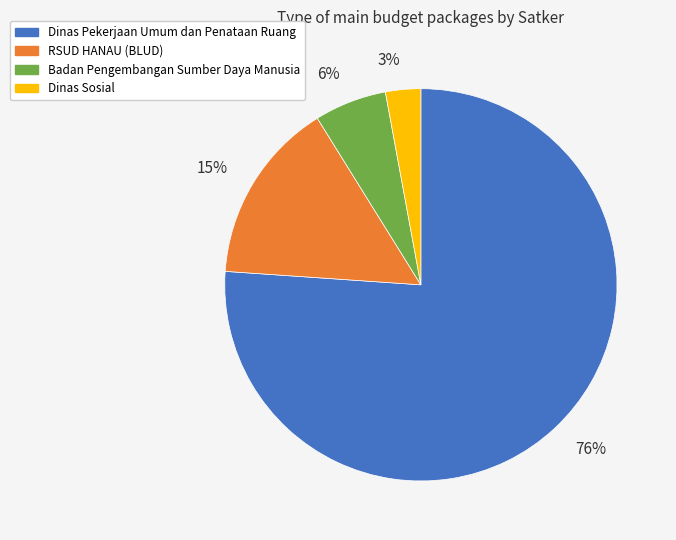

To the nearest percent, what is the average slice percentage?

25%